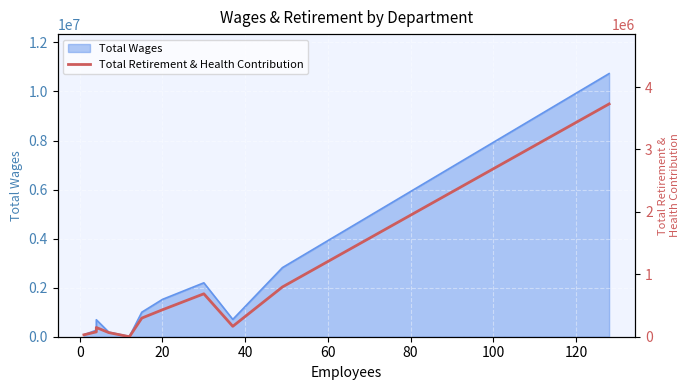

How many positive values are there?

10